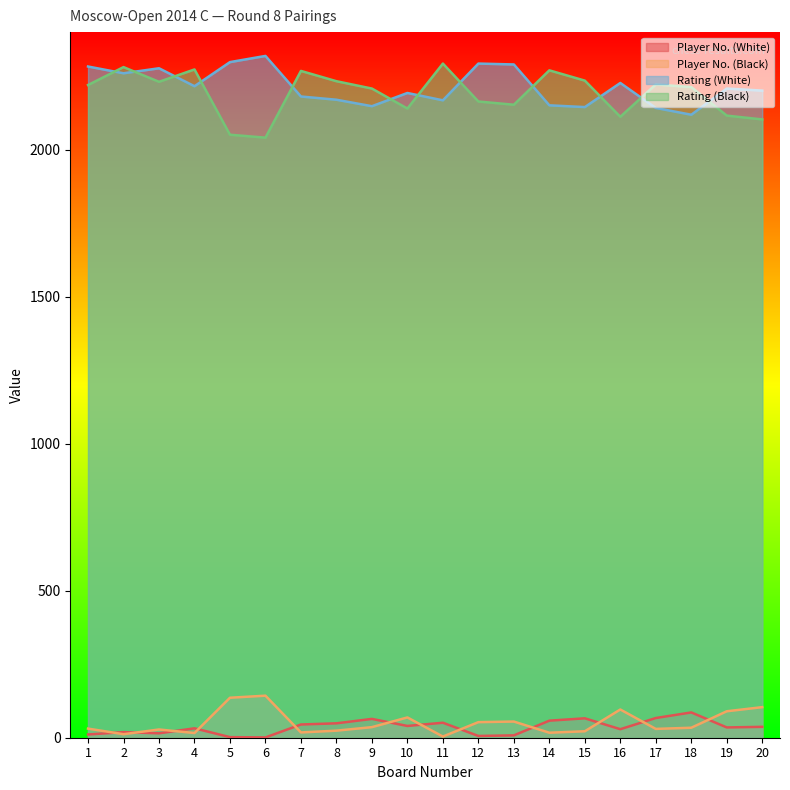

What is the difference between the maximum and minimum values in the Rating (Black) series?

252